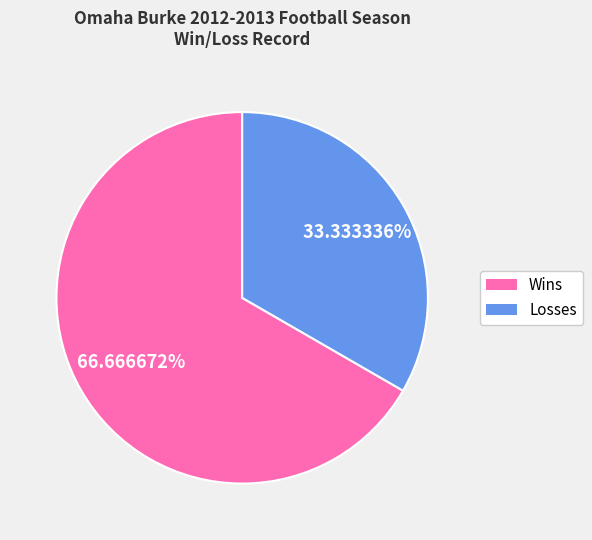

Rank the categories by value from highest to lowest.

Wins, Losses